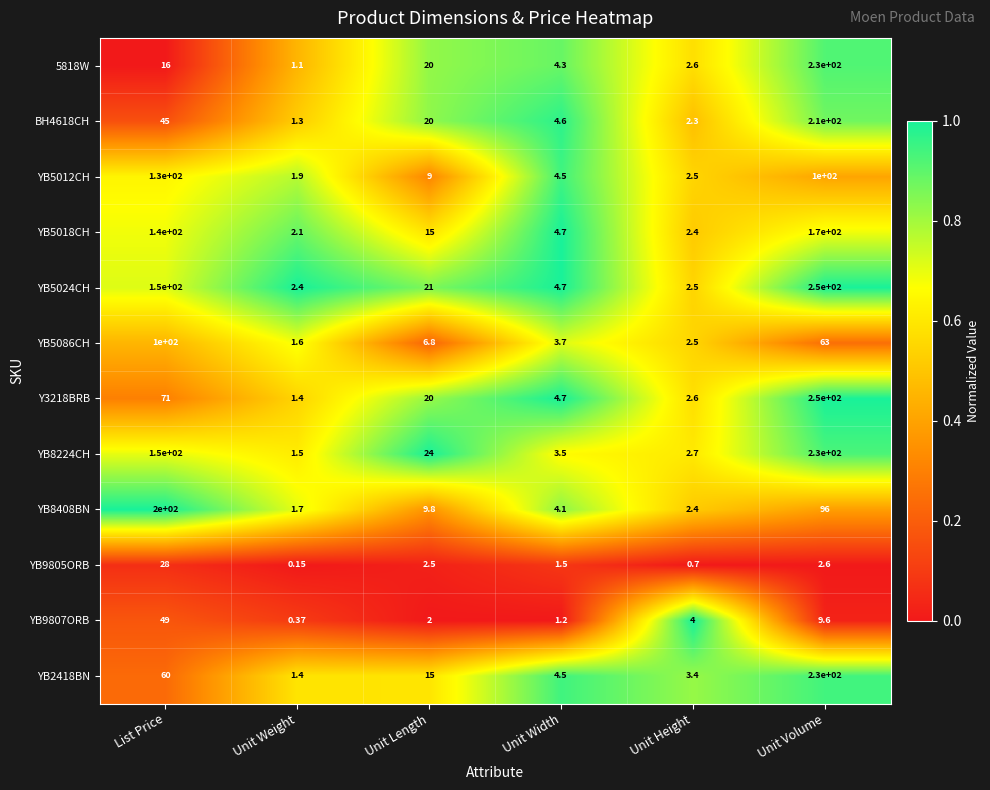

Rank the categories by YB8408BN value from lowest to highest.

Unit Weight, Unit Height, Unit Width, Unit Length, Unit Volume, List Price